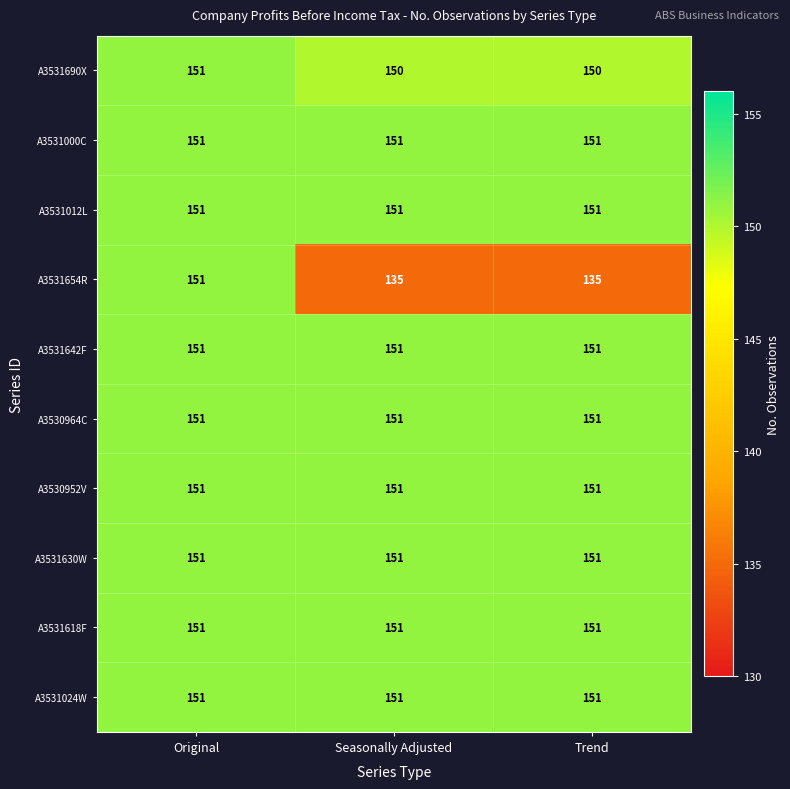

What is the sum of the A3531690X values at Original and Seasonally Adjusted?

301